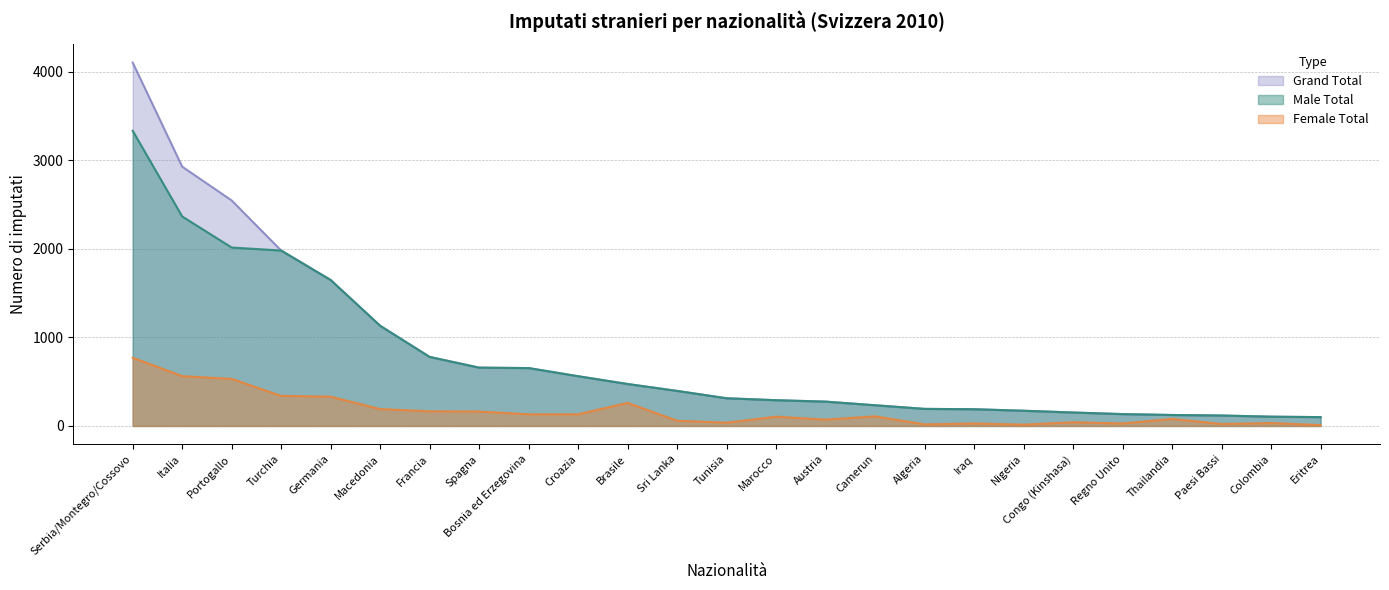

What is the sum of the Grand Total values at Francia and Congo (Kinshasa)?

932